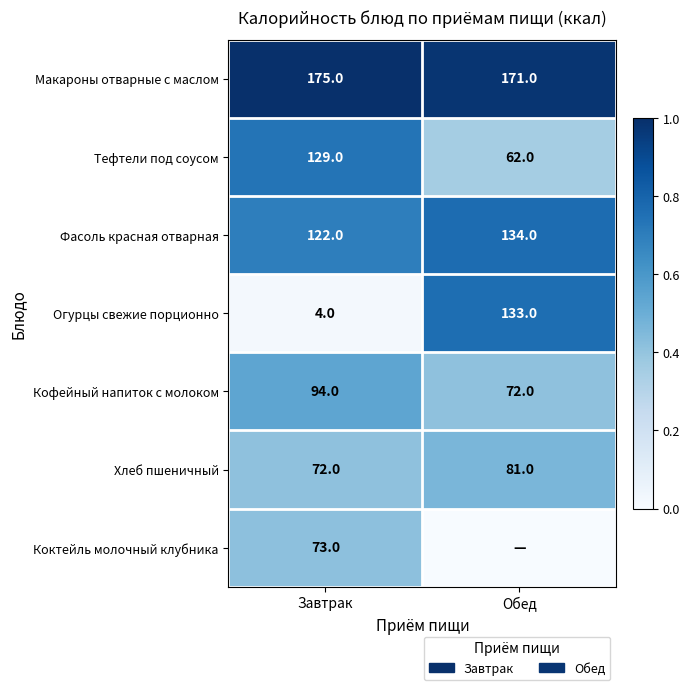

Which category has the highest value across all series?

Завтрак